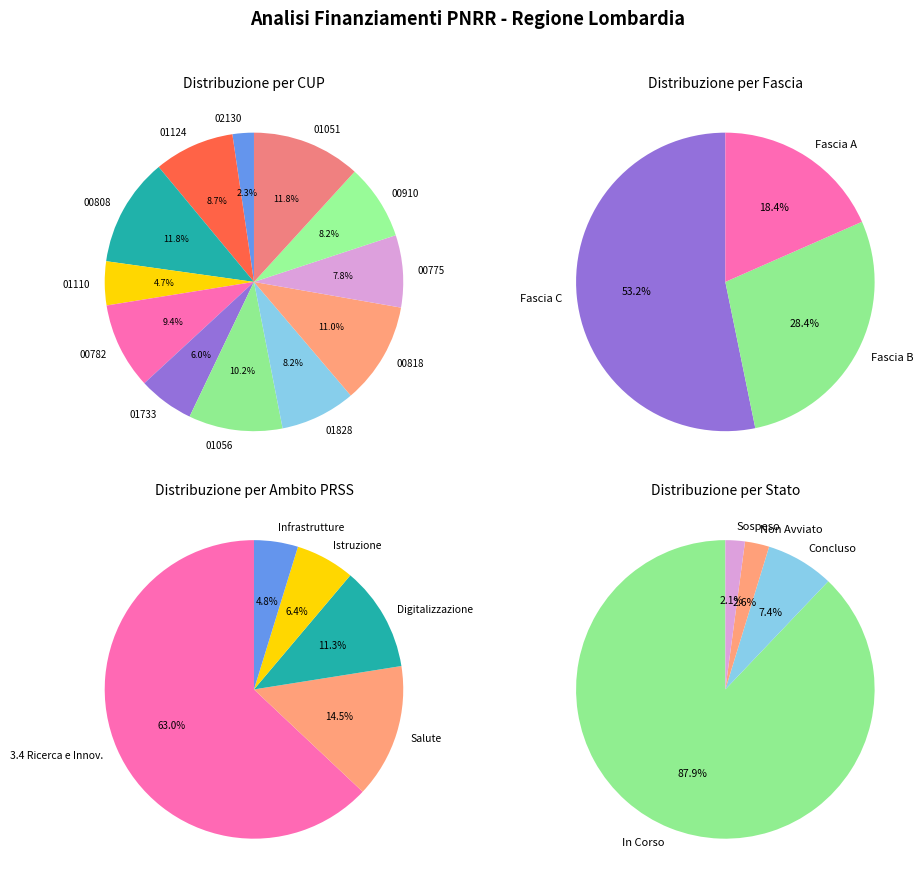

The H53D23011240001 slice represents 9% of the pie. True or false?

True